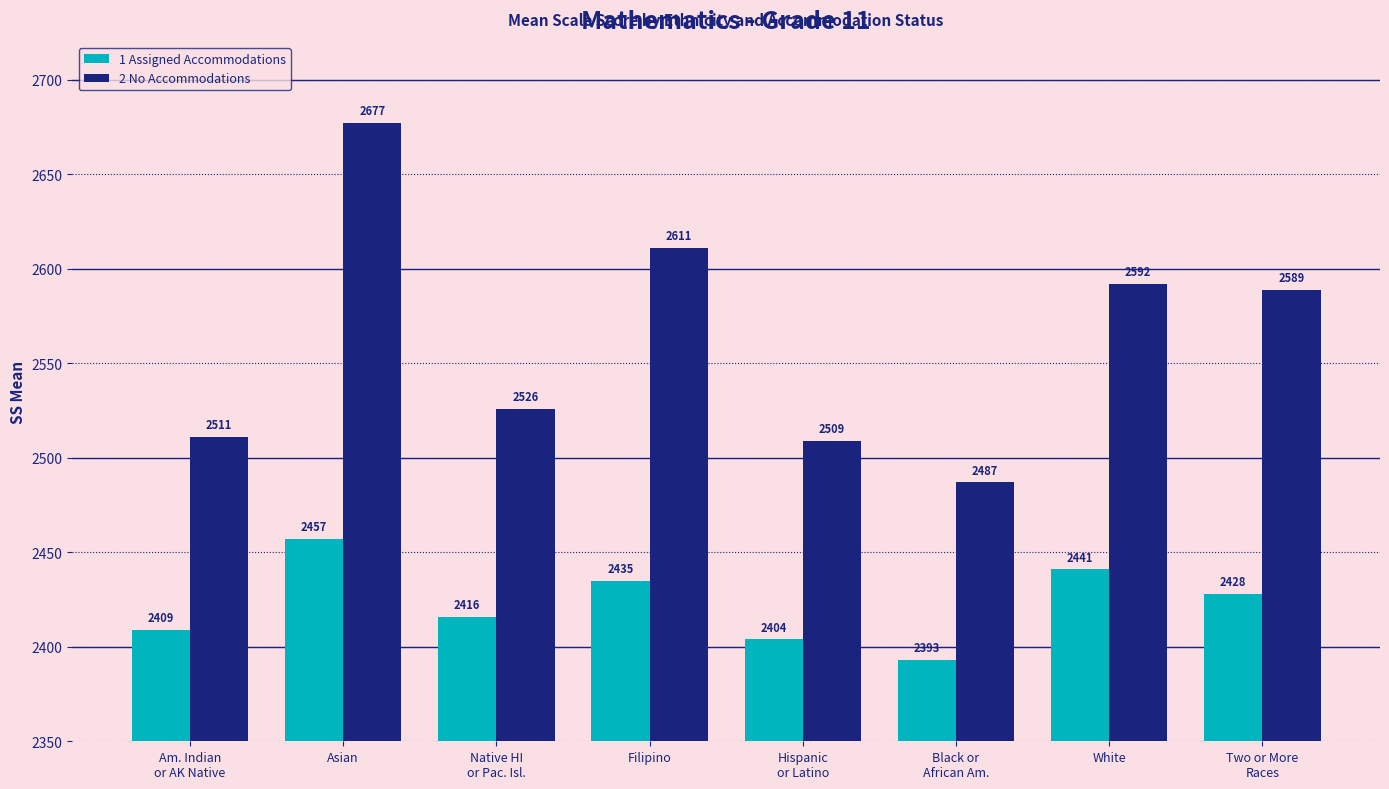

How many categories are shown in the chart?

8